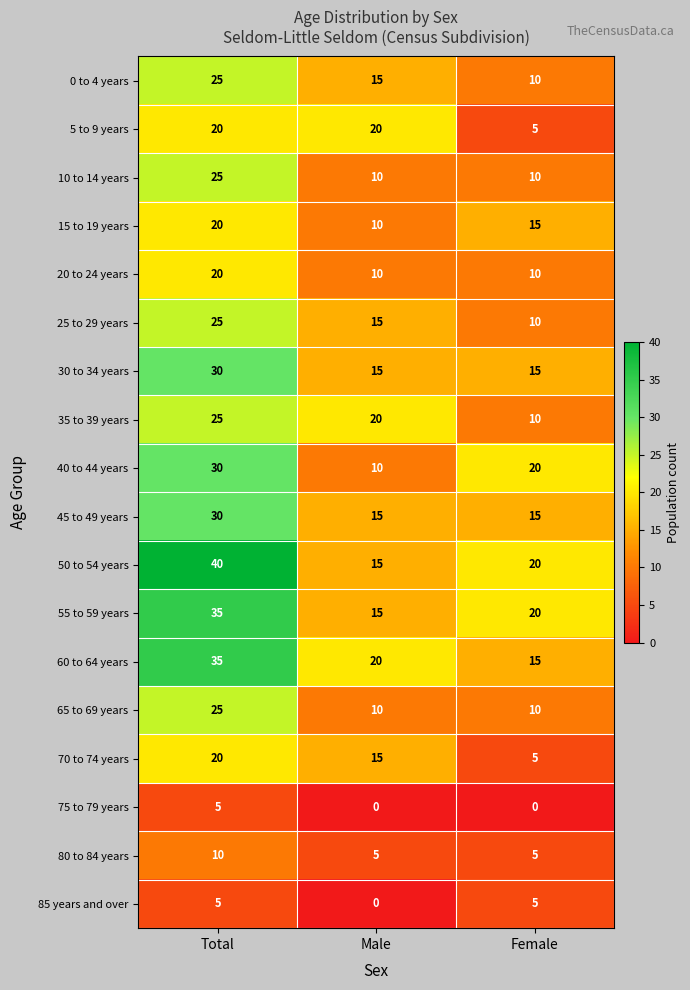

The 75 to 79 years series shows 2 at Female. True or false?

False